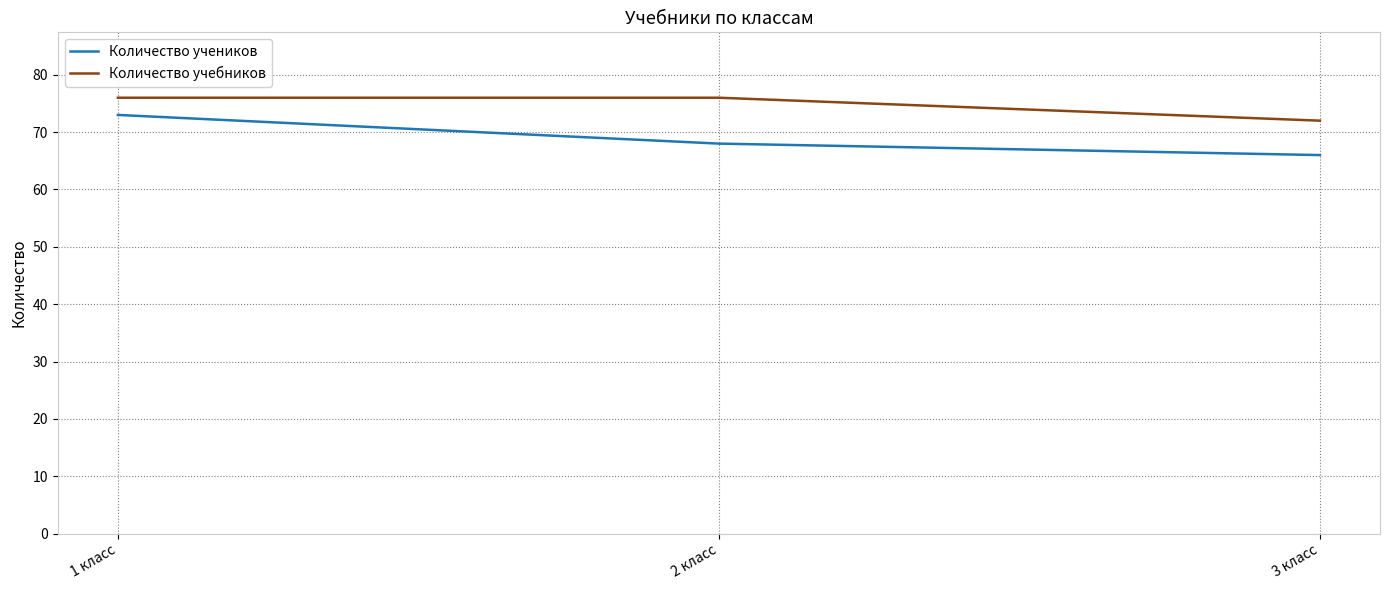

The value of Количество учебников at 1 класс is 76. True or false?

True